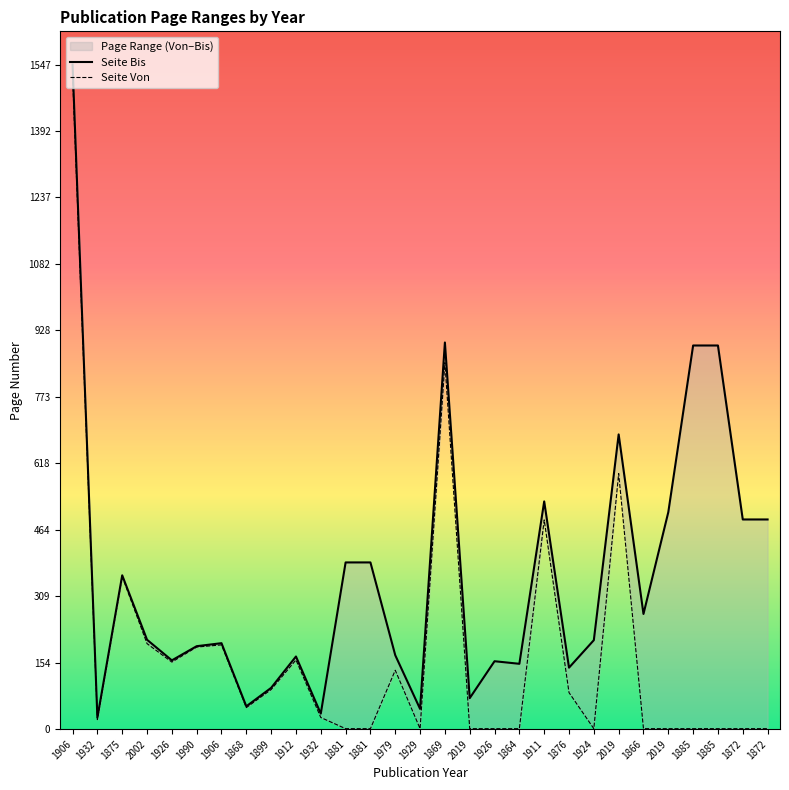

How many lines are shown in the chart?

2